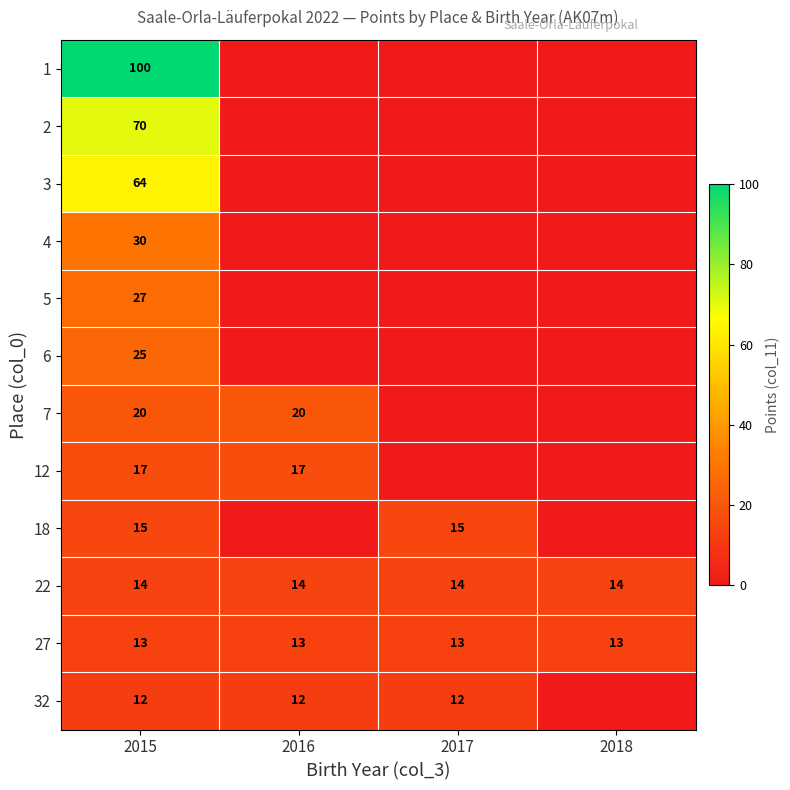

The value of 4 at 2015 is 16. True or false?

False